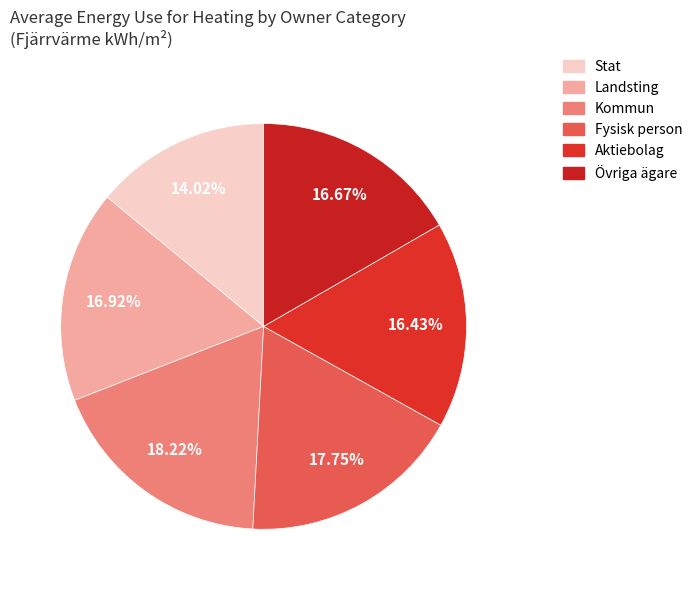

Combined, what portion of the pie is Aktiebolag and Stat?

30.4%